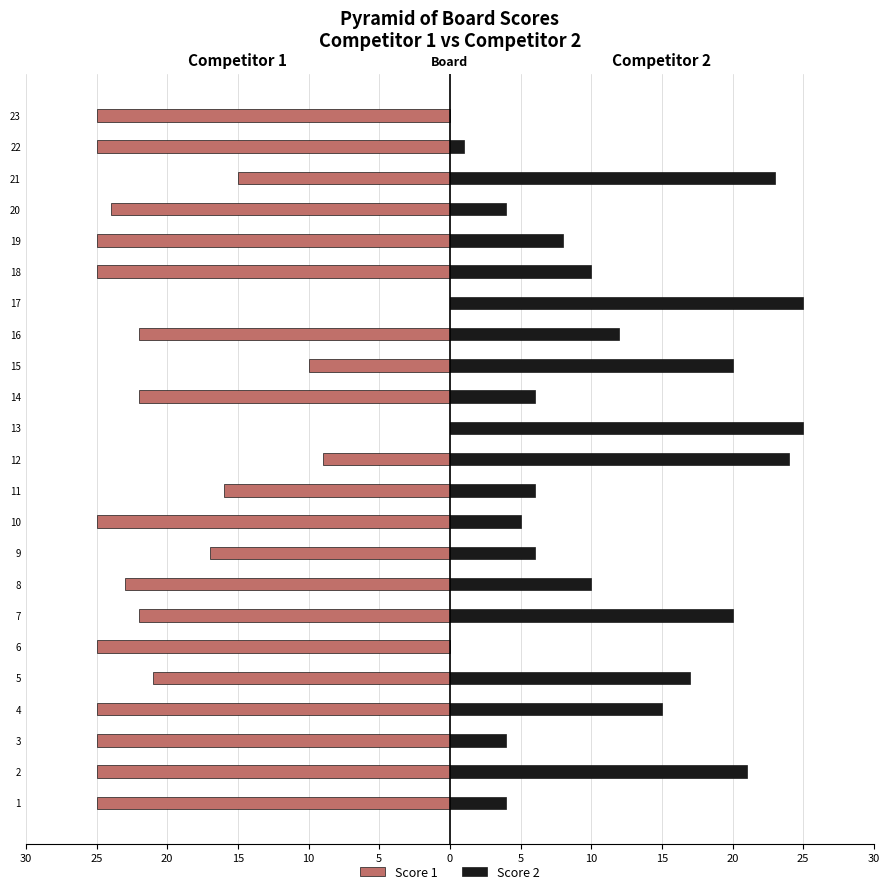

List the series in order of their peak value, lowest first.

Score 1, Score 2